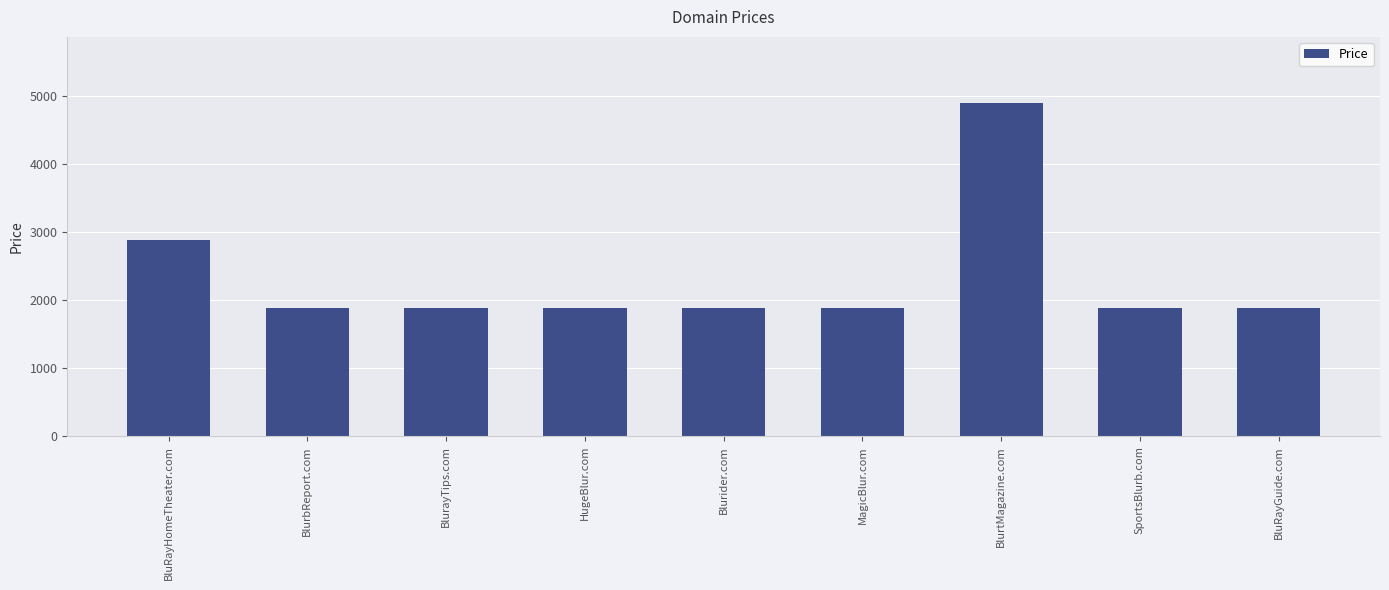

What is the sum of the values at MagicBlur.com and Blurider.com?

3776